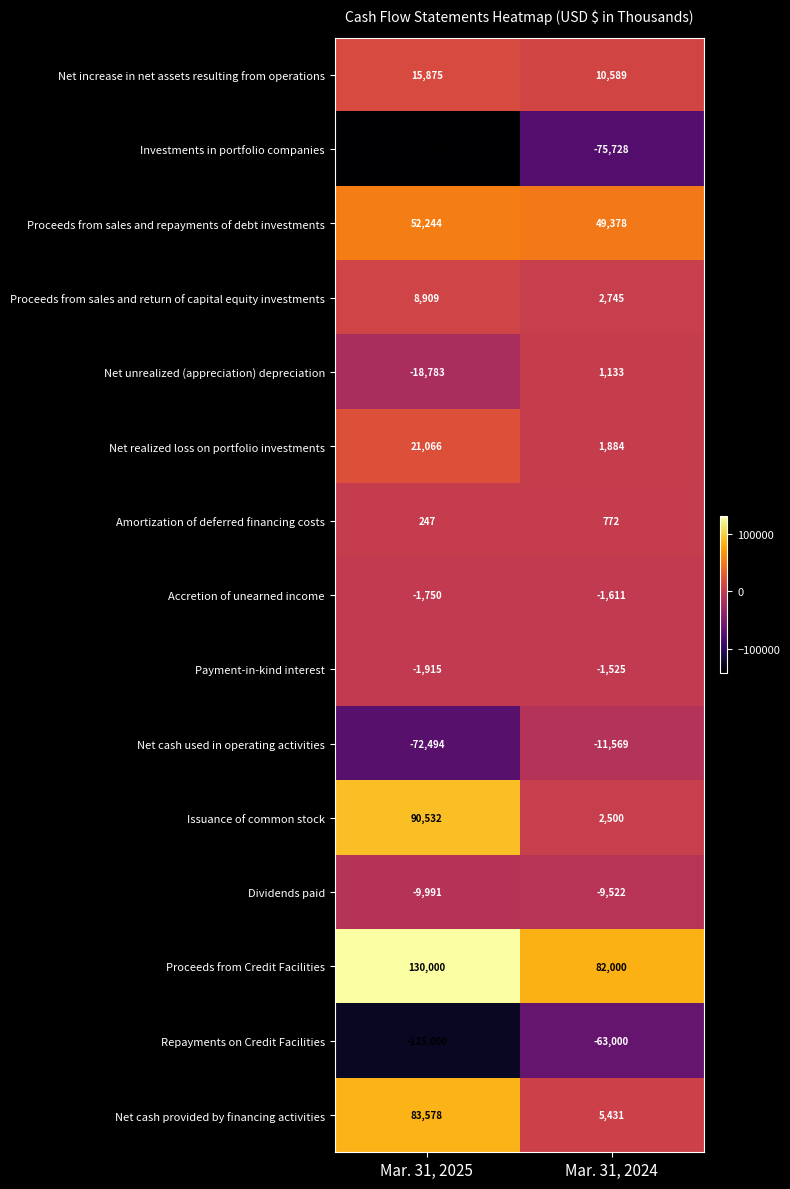

Rank the series at Mar. 31, 2025 from lowest to highest value.

Investments in portfolio companies, Repayments on Credit Facilities, Net cash used in operating activities, Net unrealized (appreciation) depreciation, Dividends paid, Payment-in-kind interest, Accretion of unearned income, Amortization of deferred financing costs, Proceeds from sales and return of capital equity investments, Net increase in net assets resulting from operations, Net realized loss on portfolio investments, Proceeds from sales and repayments of debt investments, Net cash provided by financing activities, Issuance of common stock, Proceeds from Credit Facilities